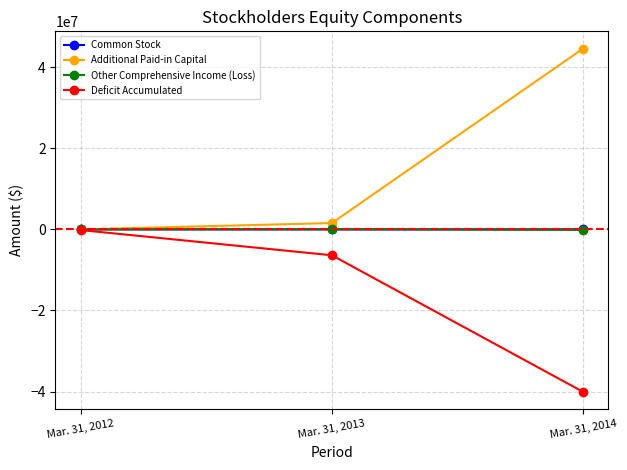

How many lines are shown in the chart?

4